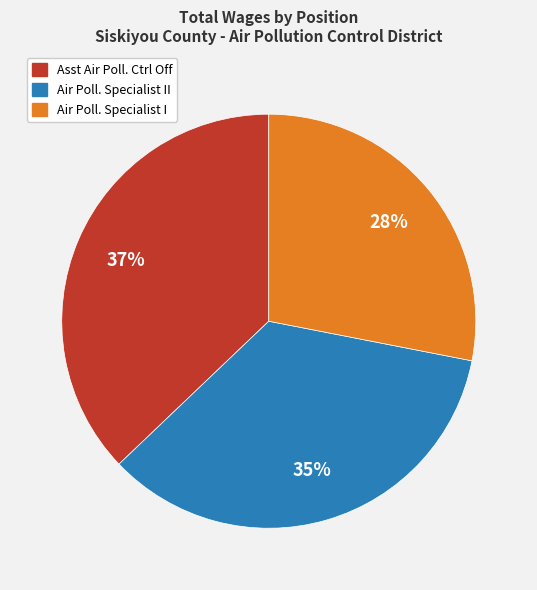

Count the number of slices in the pie.

3